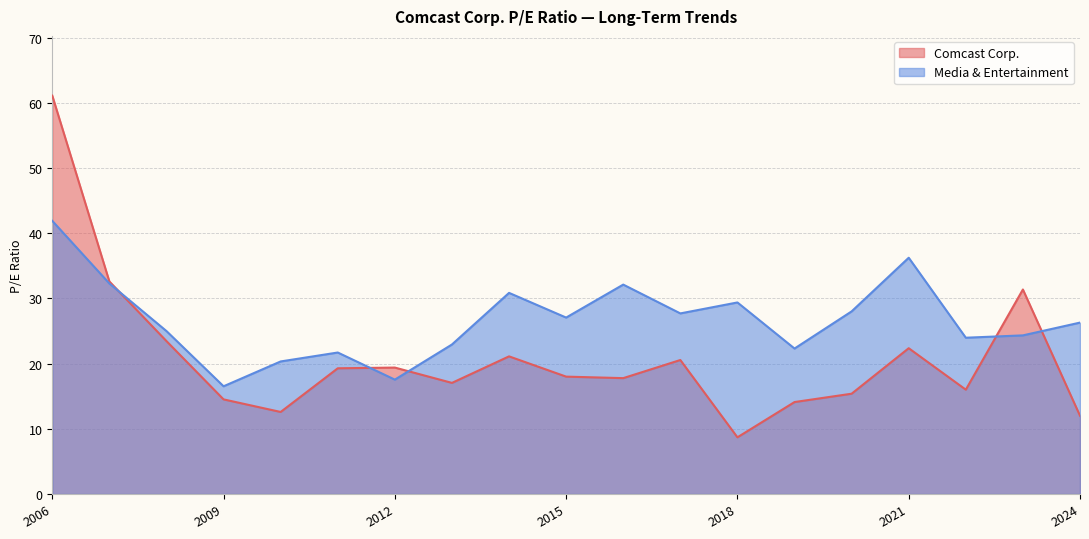

At which category does the chart reach its minimum across all series?

2018